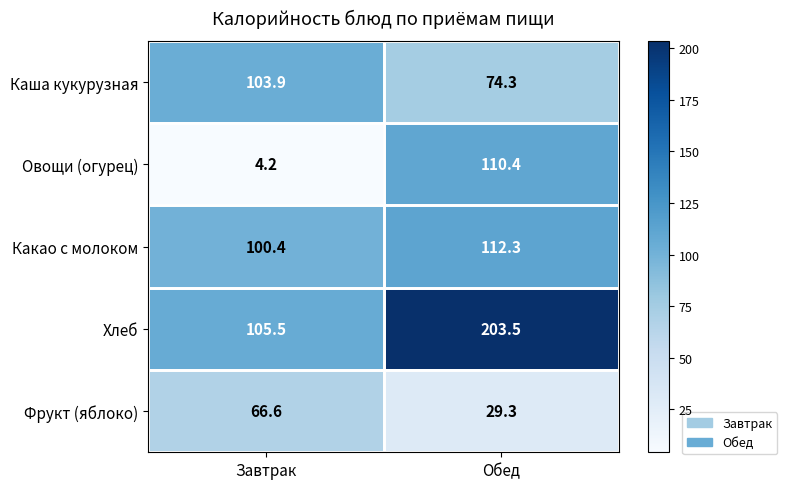

At how many categories does at least one series exceed 178?

1